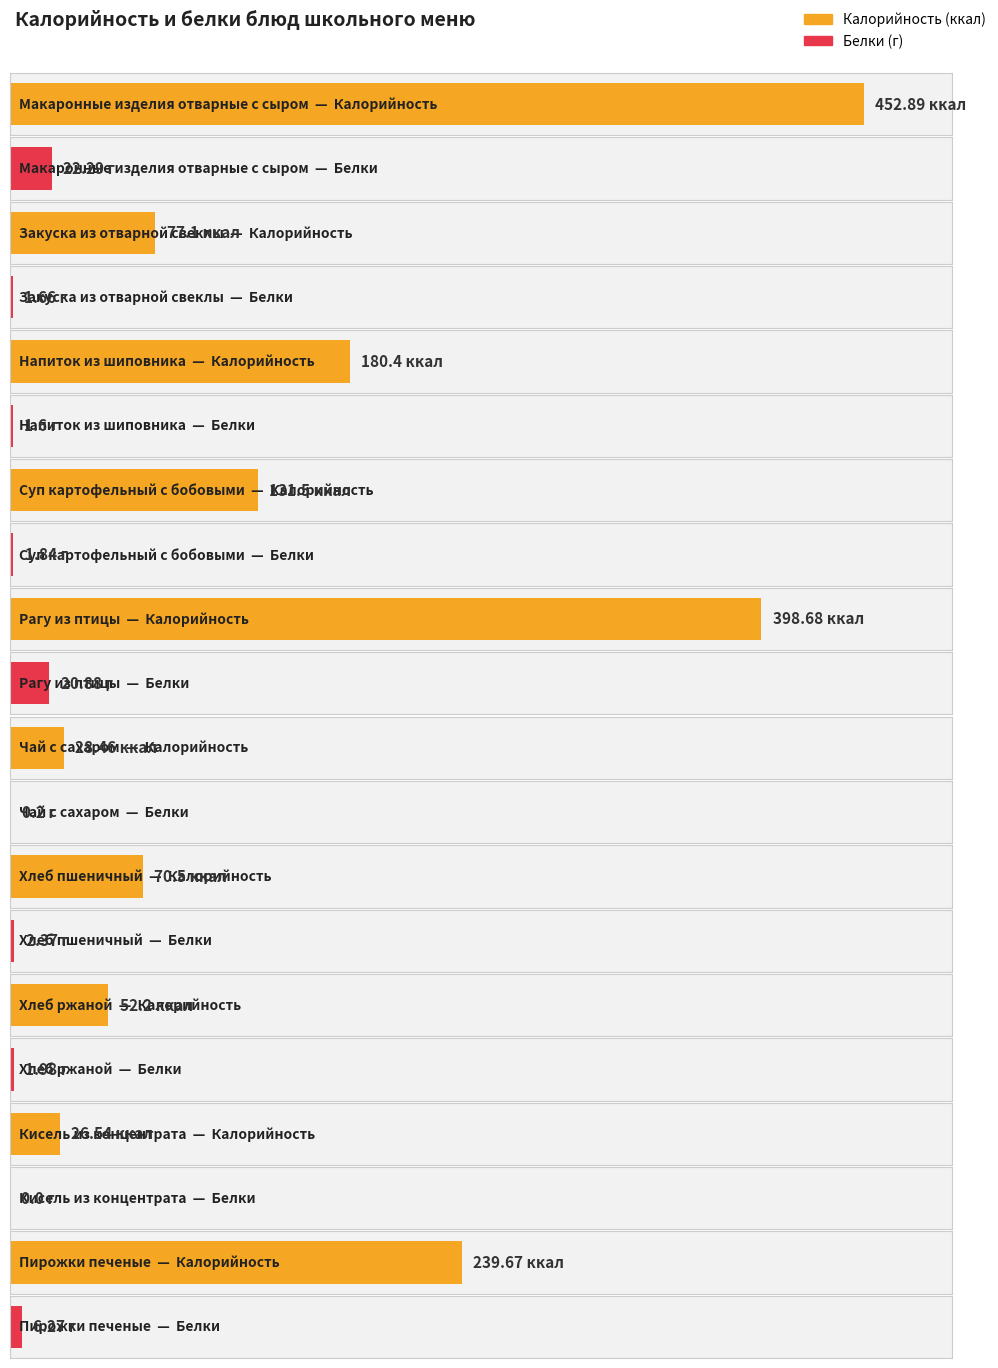

Does the chart contain stacked bars?

No